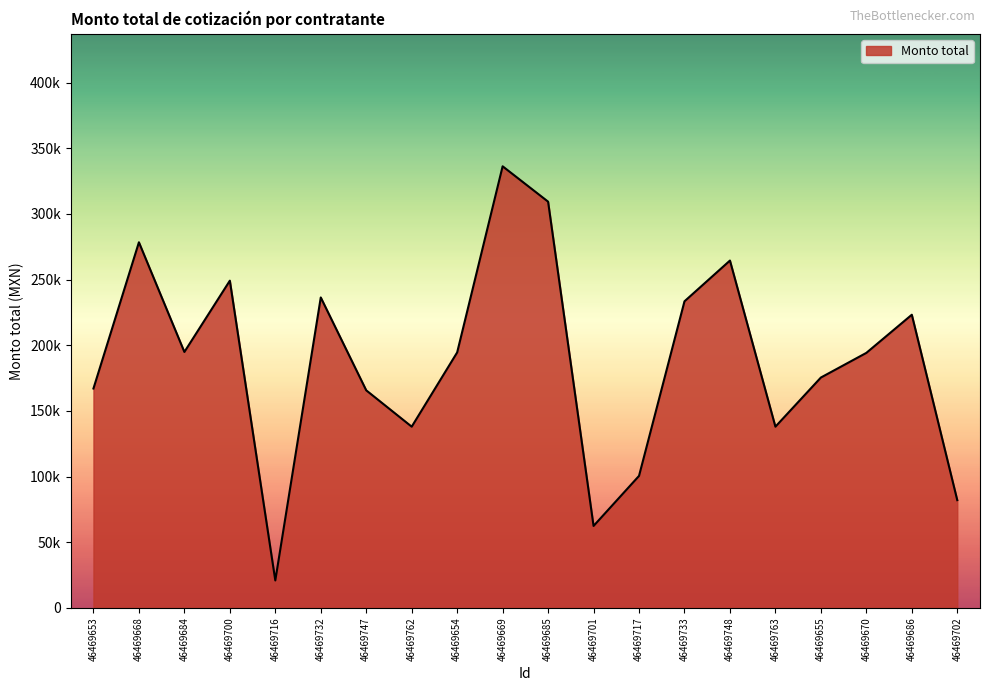

What is the sum of the values at 46469762 and 46469686?

361192.3